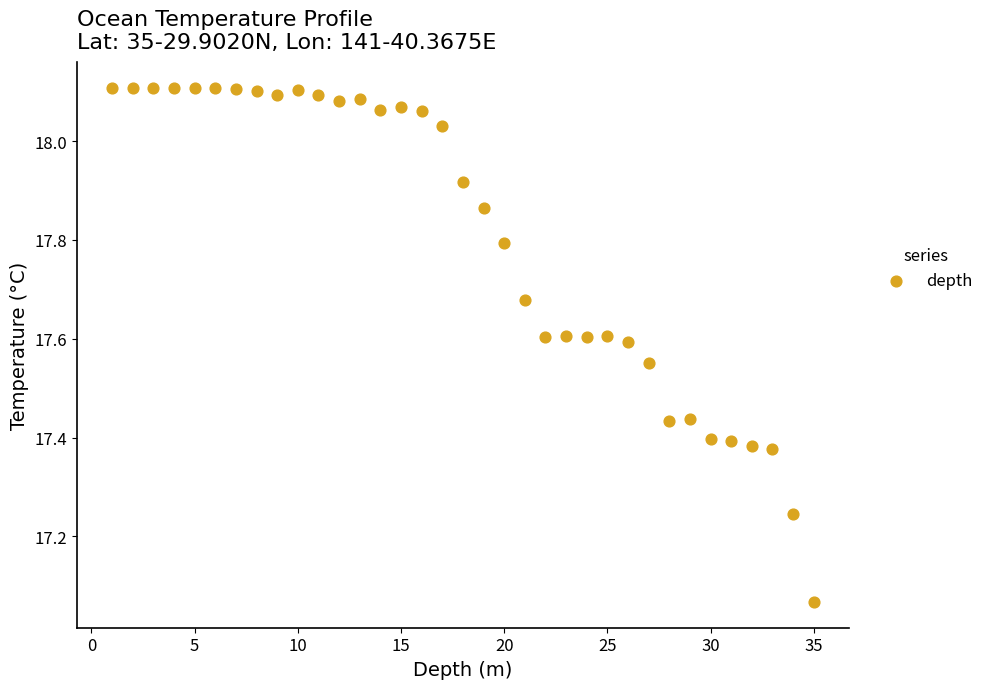

What is the range of X values (max minus min)?

34.0